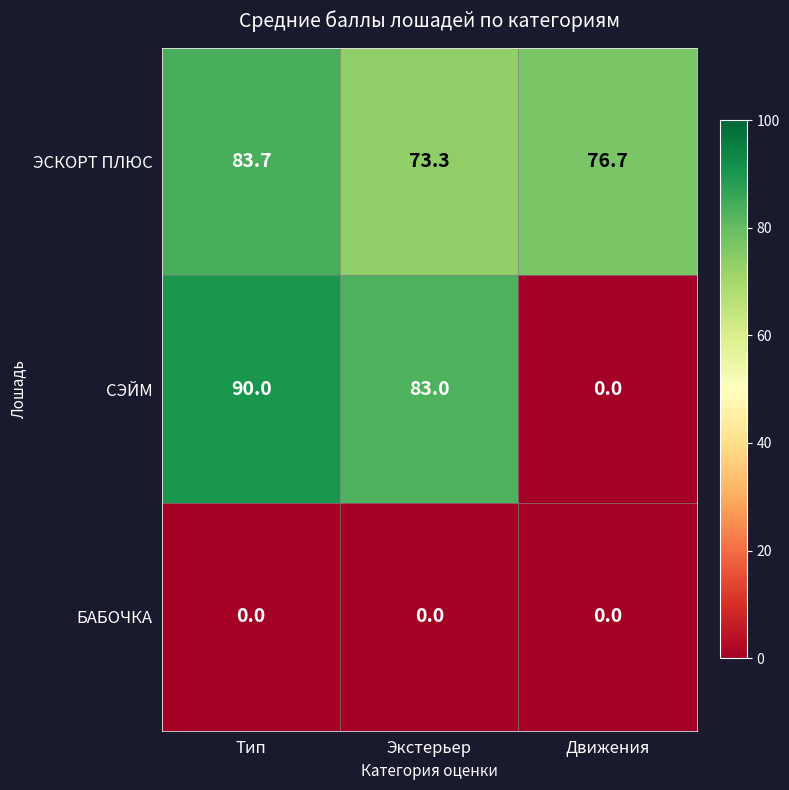

At which label does СЭЙМ first exceed 83?

Тип